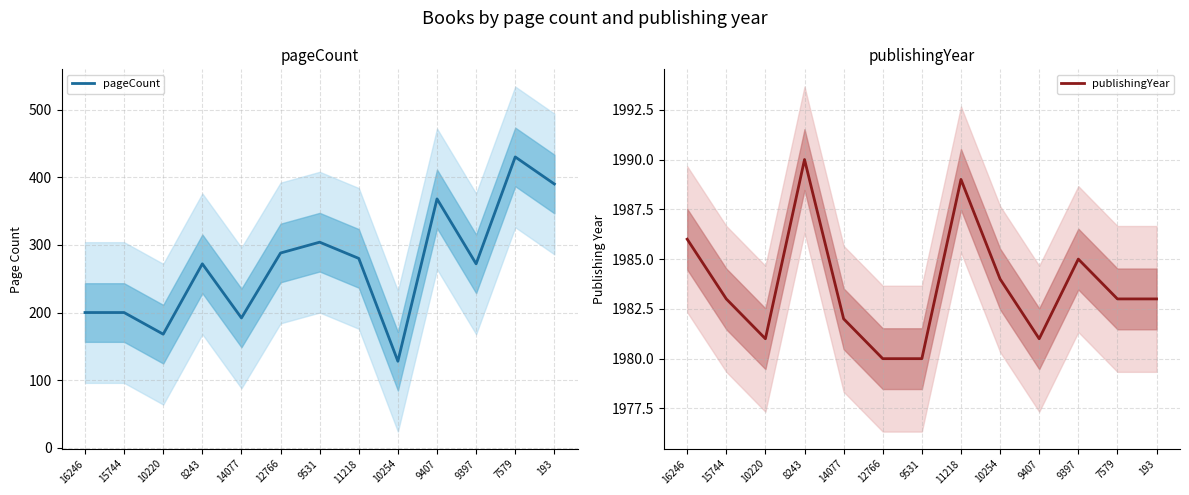

What is the minimum value shown in the chart?

128